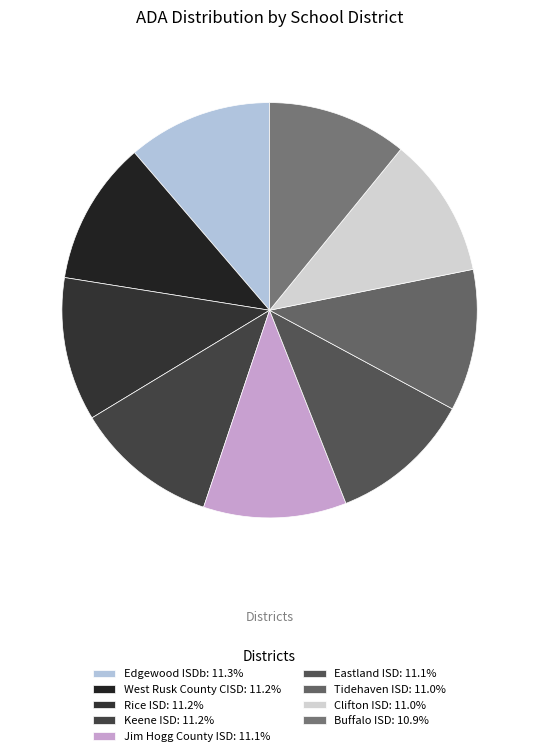

What percentage is NOT represented by West Rusk County CISD?

88.8%